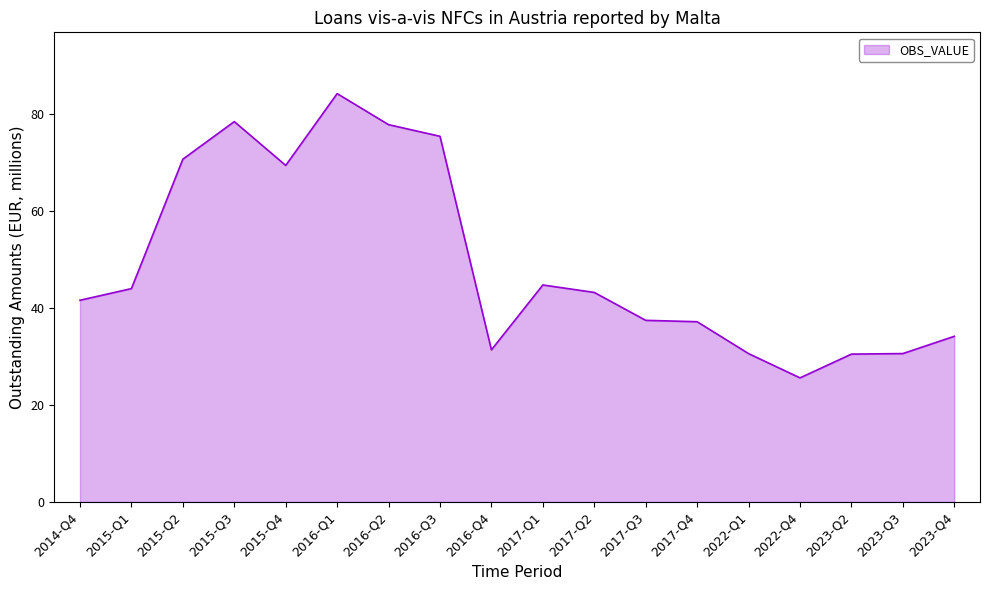

True or false: there are more than 1 points higher than both neighbors.

True